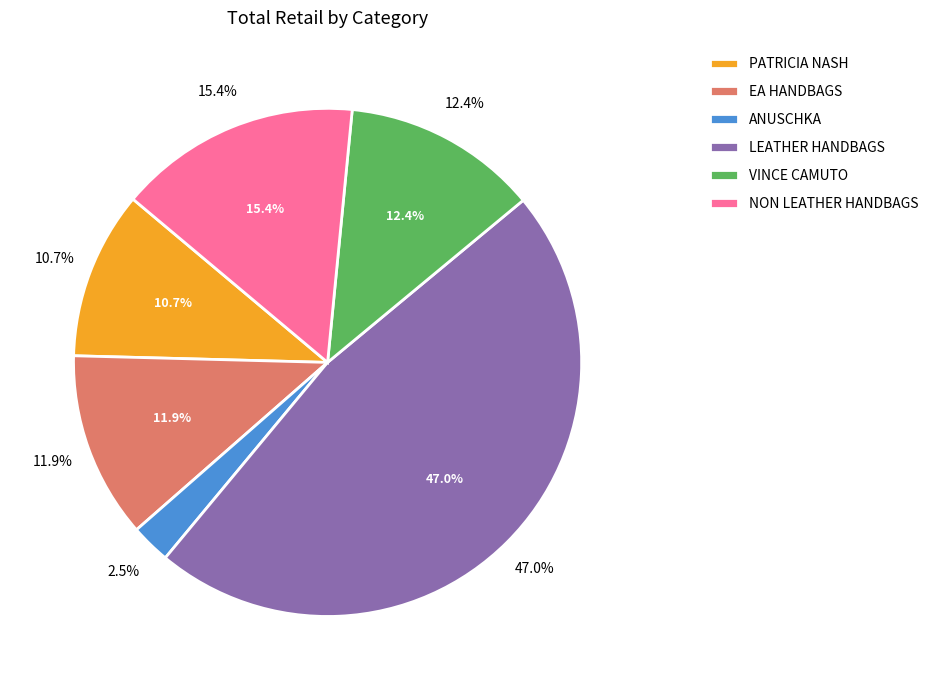

What is the change in value from 11 to 15?

-1124.0